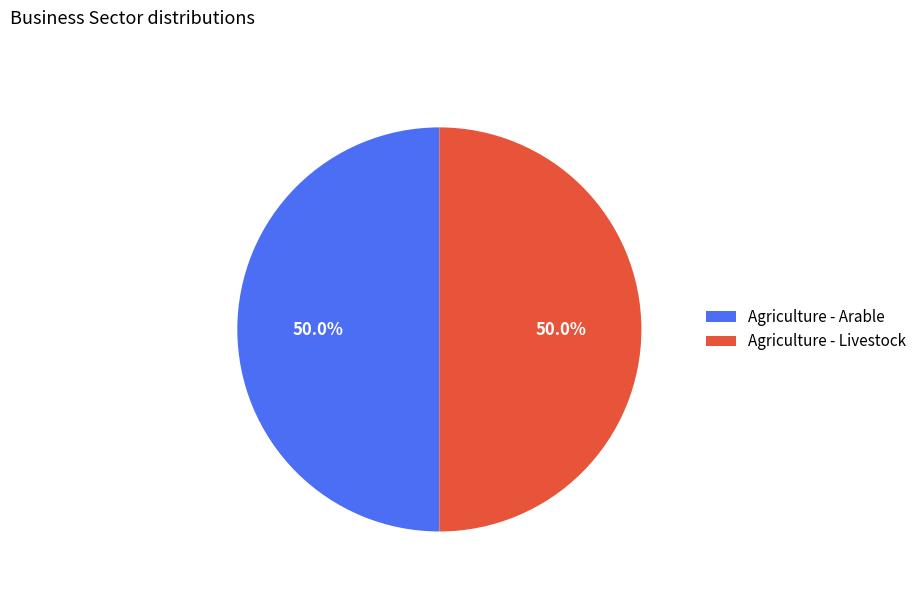

What is the ratio of the value at Agriculture - Livestock to the value at Agriculture - Arable?

1.0